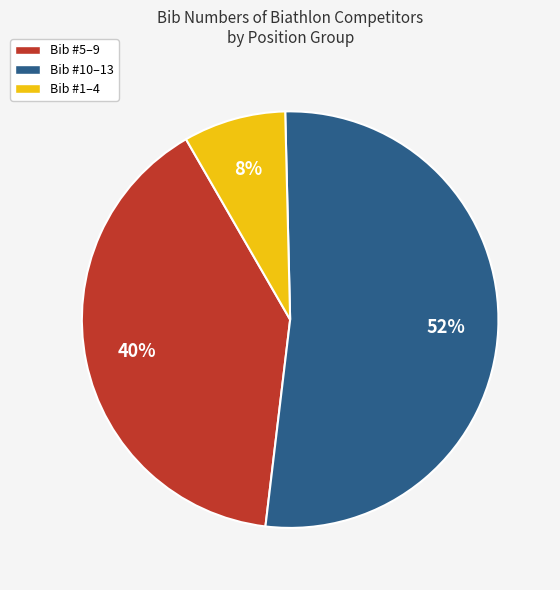

Is there any slice that represents more than half of the pie?

Yes